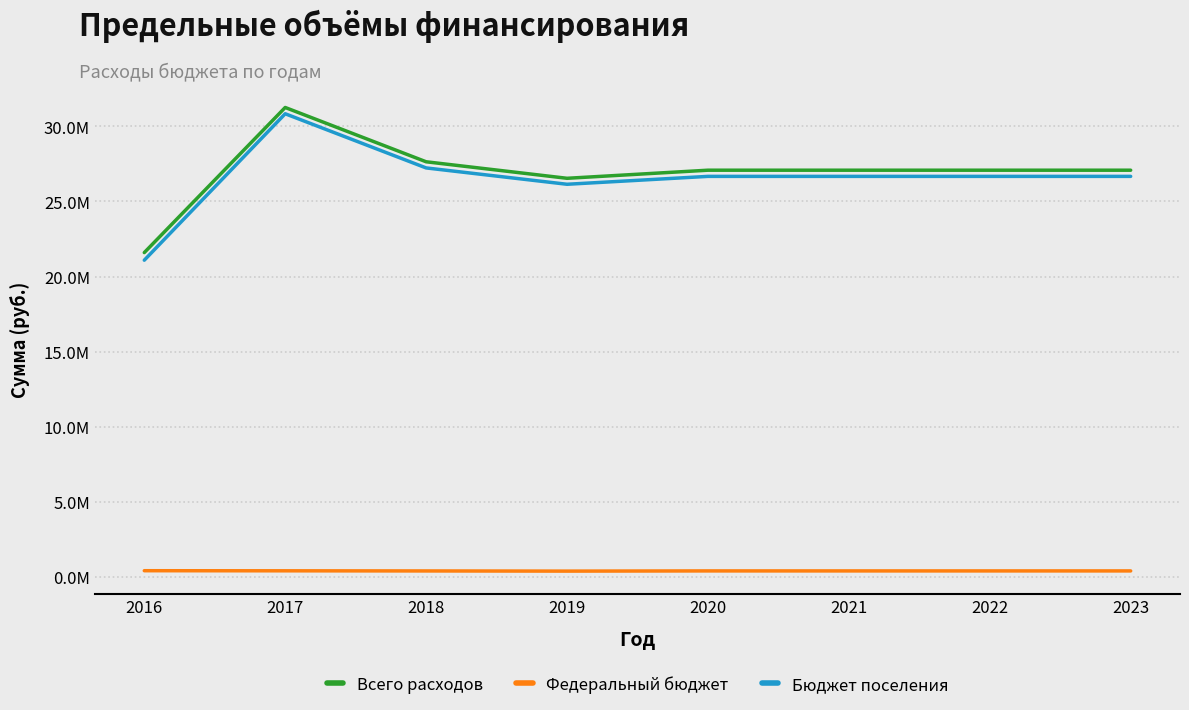

Which series has the largest range (max minus min)?

Бюджет поселения